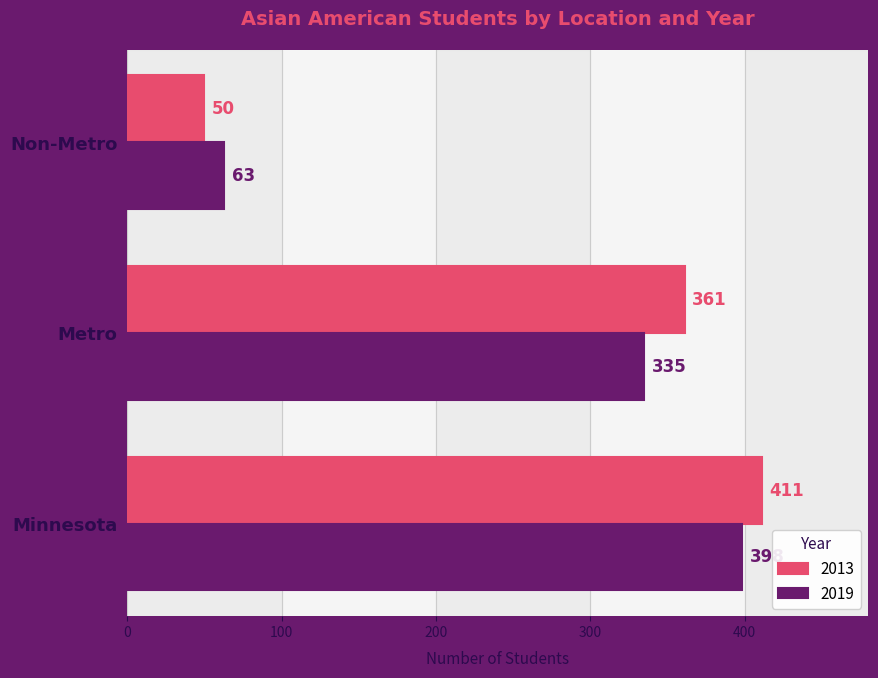

What is the total value across all series at Non-Metro?

113